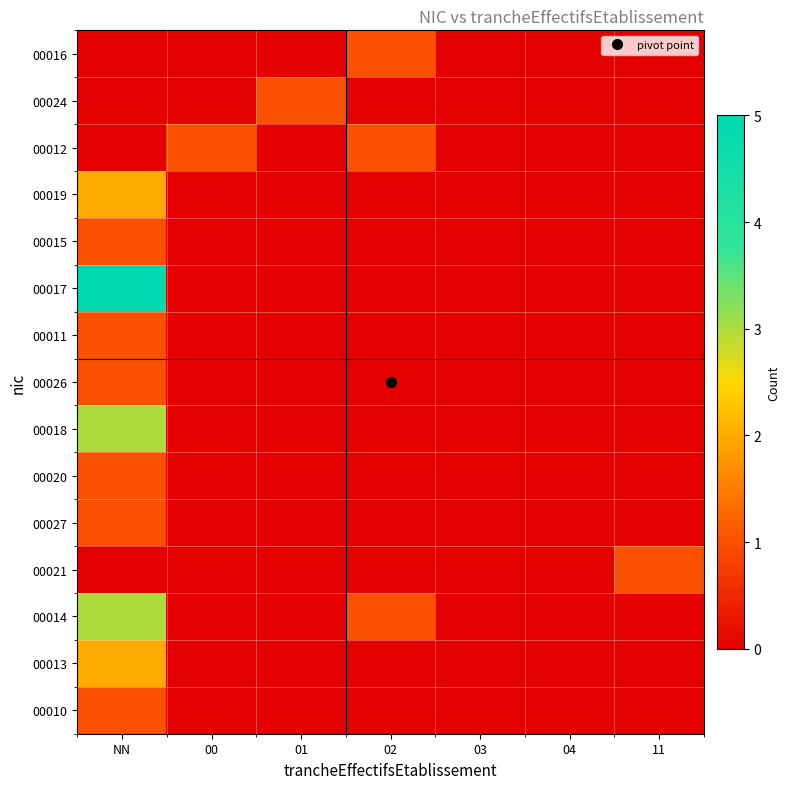

Reading left to right, transcribe all the data shown in this chart.

00016: NN=0	00=0	01=0	02=1	03=0	04=0	11=0
00024: NN=0	00=0	01=1	02=0	03=0	04=0	11=0
00012: NN=0	00=1	01=0	02=1	03=0	04=0	11=0
00019: NN=2	00=0	01=0	02=0	03=0	04=0	11=0
00015: NN=1	00=0	01=0	02=0	03=0	04=0	11=0
00017: NN=5	00=0	01=0	02=0	03=0	04=0	11=0
00011: NN=1	00=0	01=0	02=0	03=0	04=0	11=0
00026: NN=1	00=0	01=0	02=0	03=0	04=0	11=0
00018: NN=3	00=0	01=0	02=0	03=0	04=0	11=0
00020: NN=1	00=0	01=0	02=0	03=0	04=0	11=0
00027: NN=1	00=0	01=0	02=0	03=0	04=0	11=0
00021: NN=0	00=0	01=0	02=0	03=0	04=0	11=1
00014: NN=3	00=0	01=0	02=1	03=0	04=0	11=0
00013: NN=2	00=0	01=0	02=0	03=0	04=0	11=0
00010: NN=1	00=0	01=0	02=0	03=0	04=0	11=0